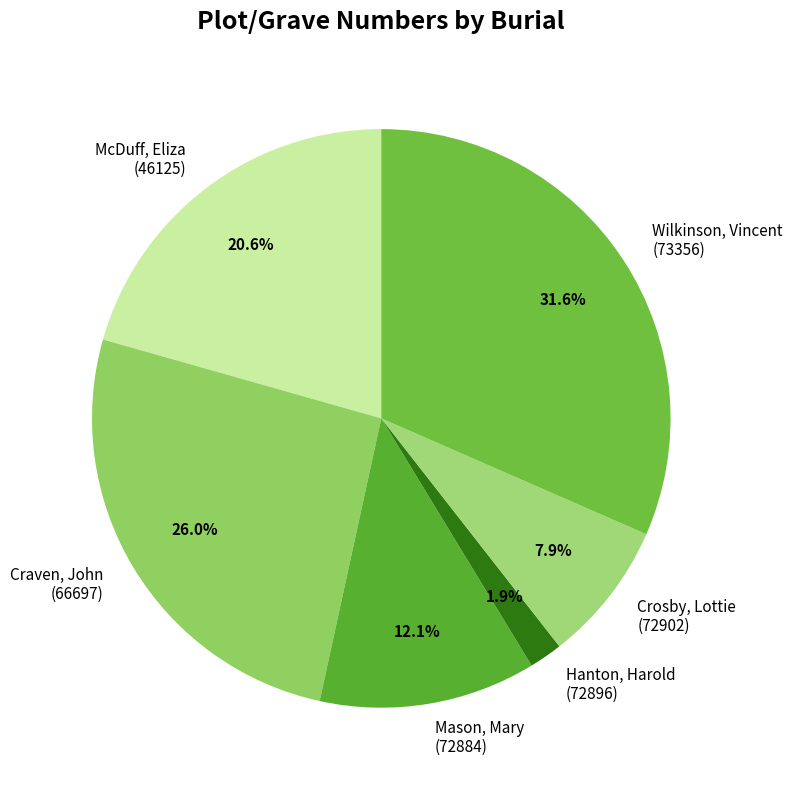

Do Hanton, Harold (72896) and Crosby, Lottie (72902) together represent more than half of the pie?

No